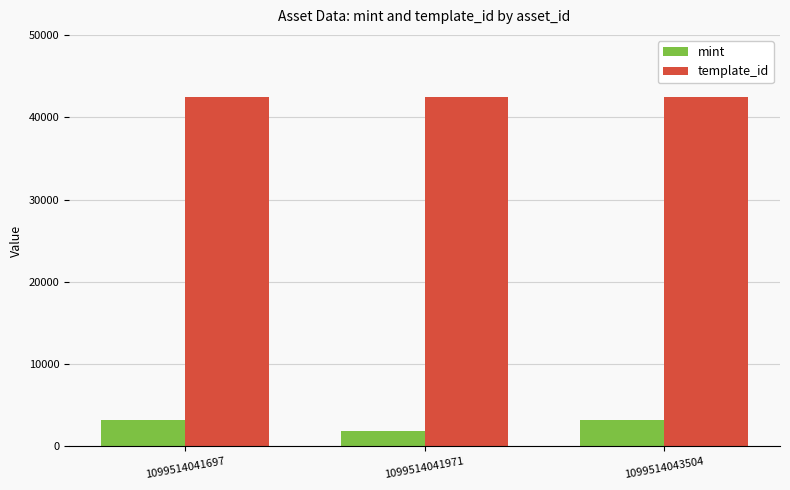

At how many categories does at least one series exceed 20203?

3